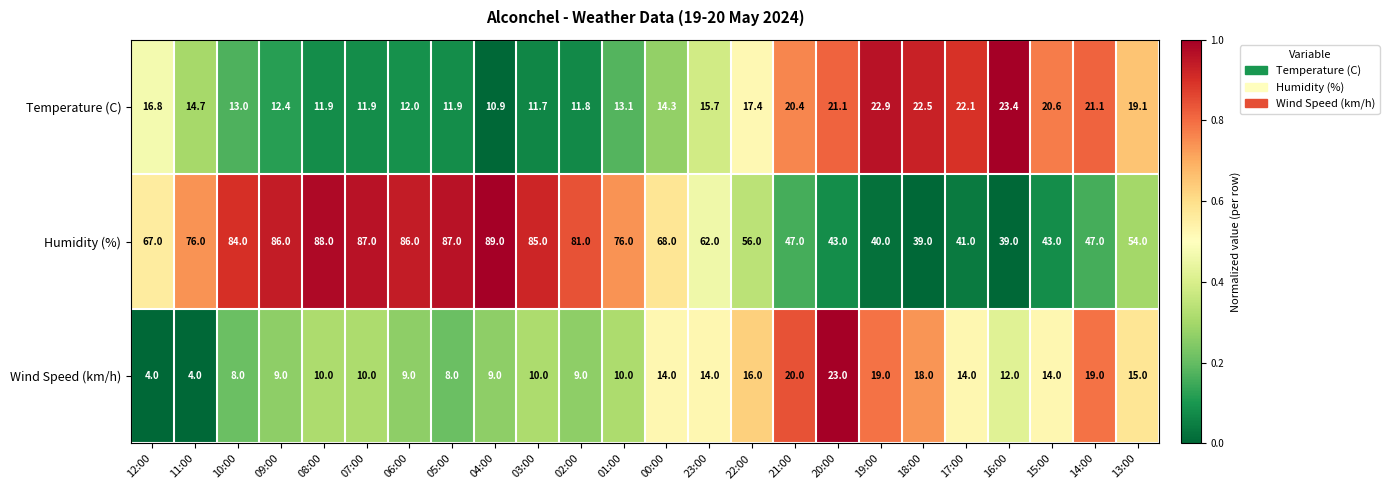

What is the minimum value shown in the chart?

4.0